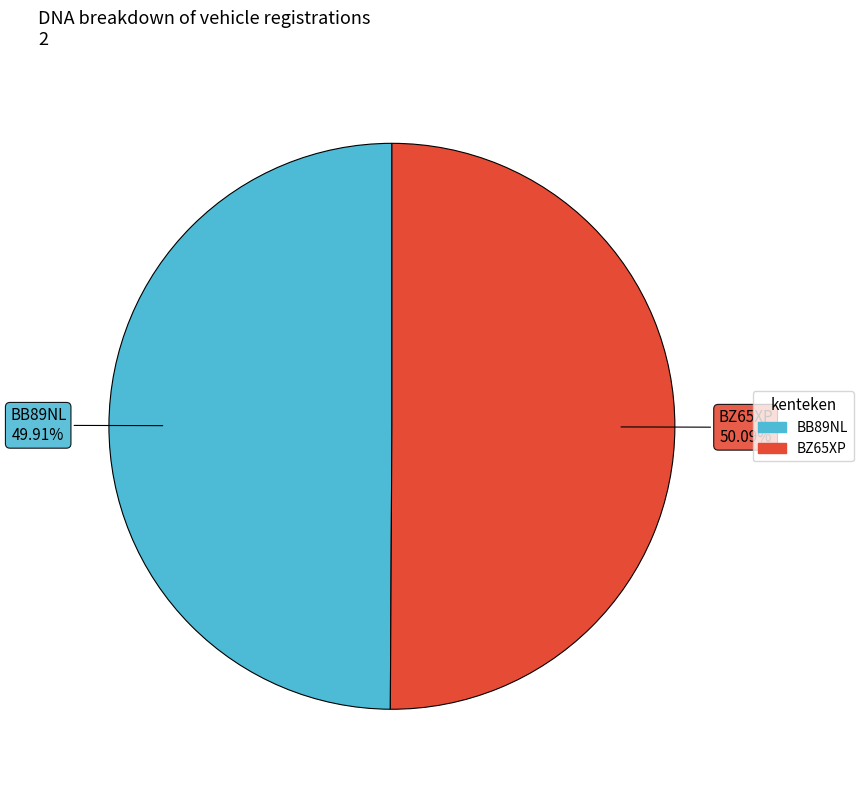

What portion of the pie excludes BZ65XP?

49.9%